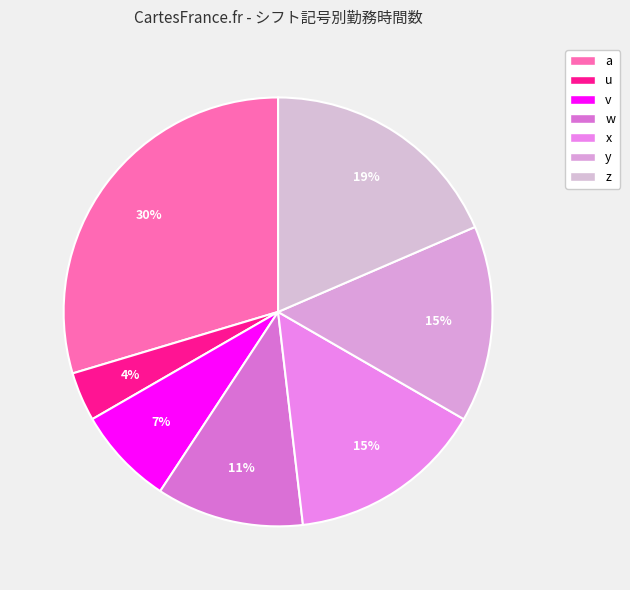

Count the number of slices in the pie.

7